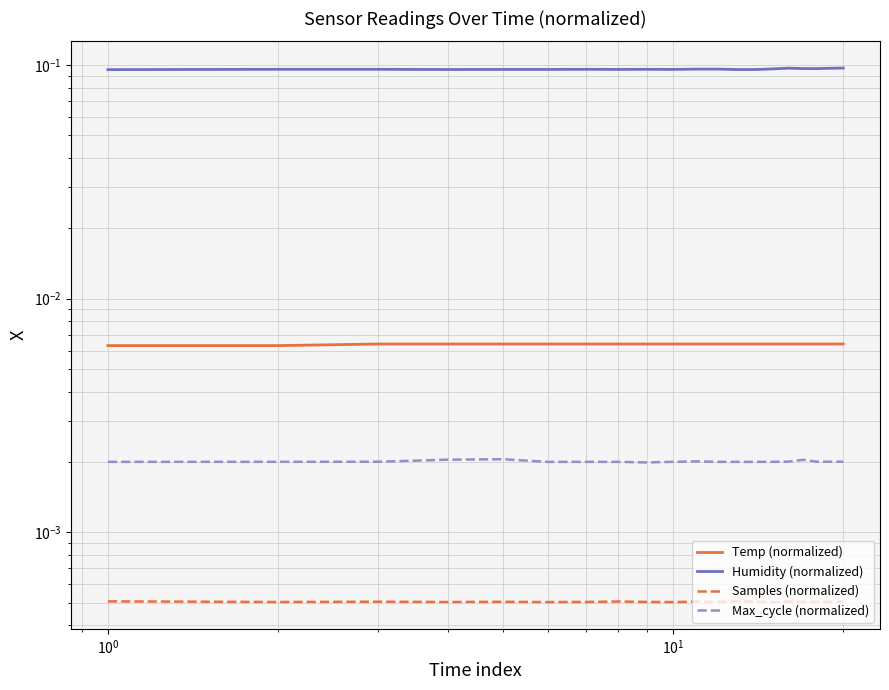

True or false: Temp (normalized) and Max_cycle (normalized) cross at least once.

False